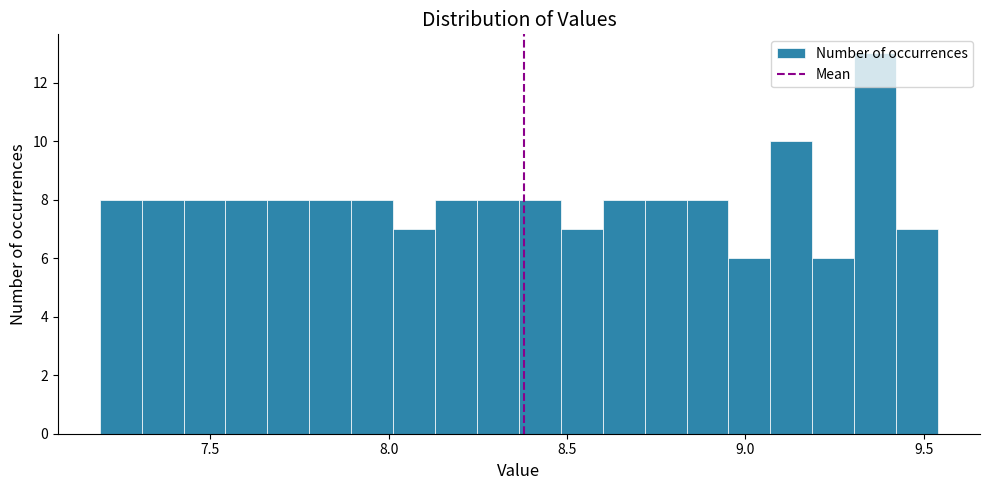

Around what value on the x-axis is the tallest bar? Give the approximate position of its centre, as read against the axis.

9.35